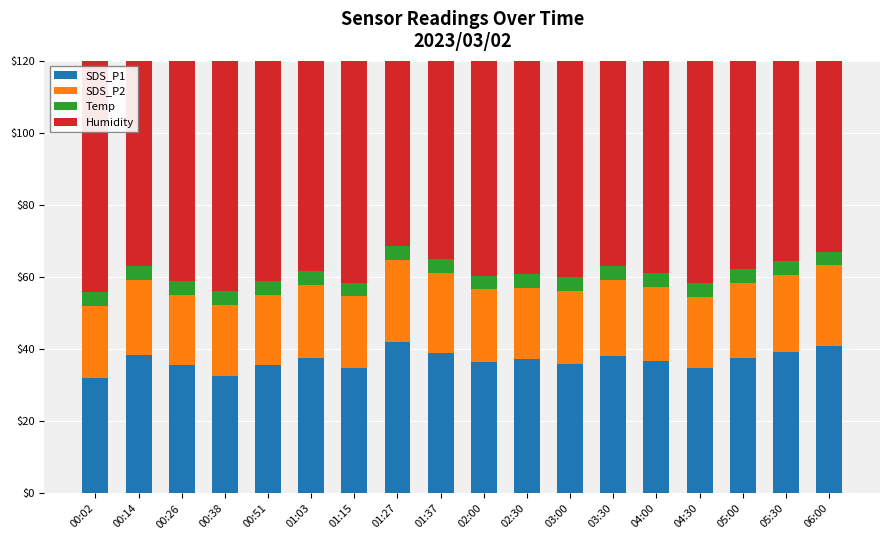

What are all the series names shown in the legend?

SDS_P1, SDS_P2, Temp, Humidity